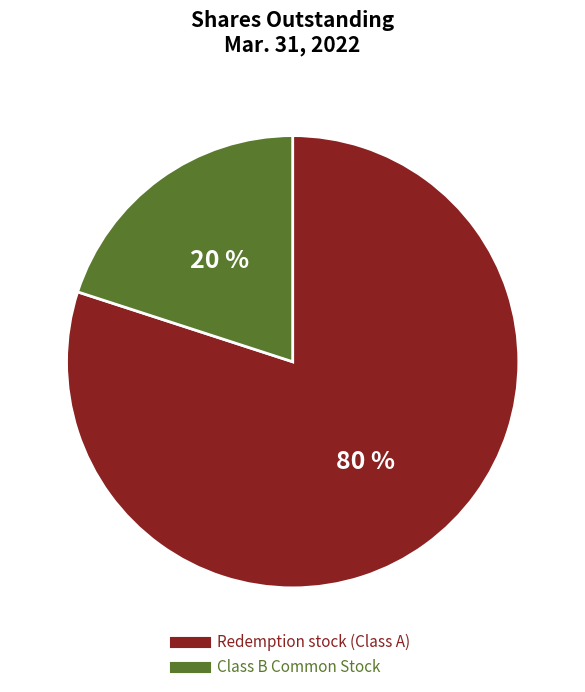

Is it true that Class B Common Stock is 20% of the pie?

True